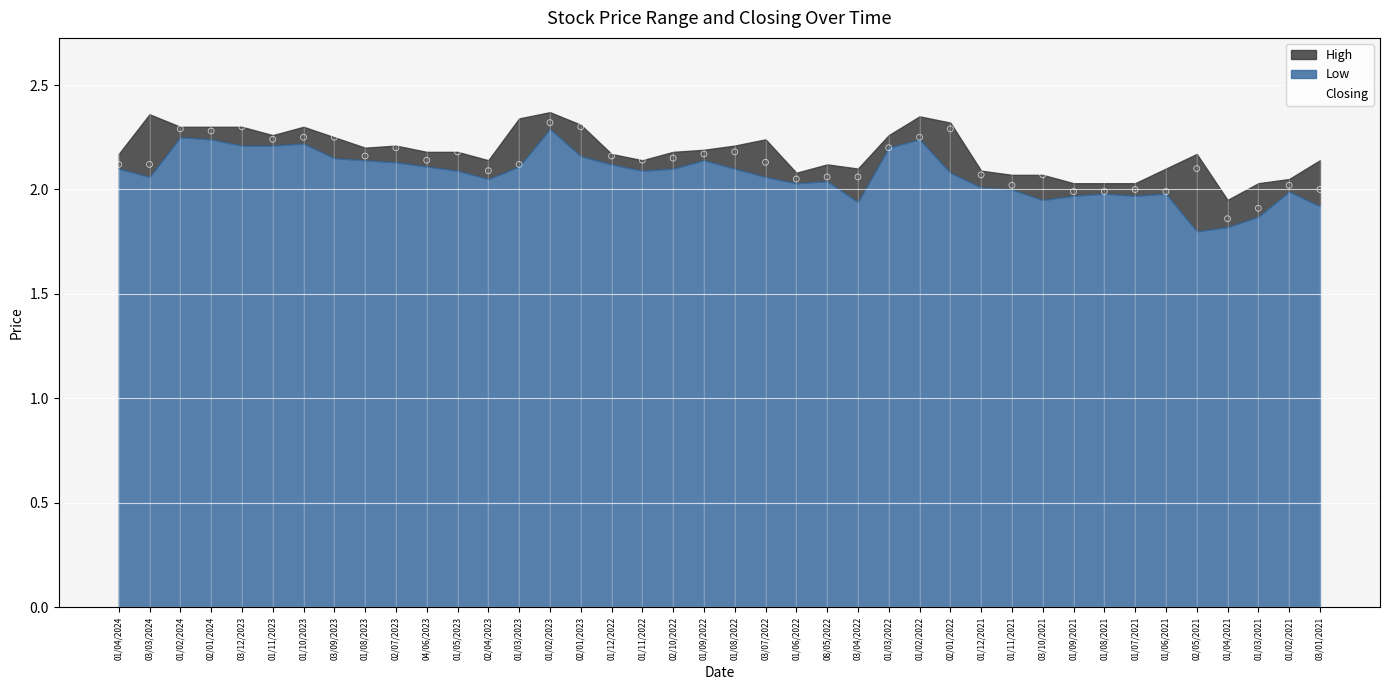

How many data points are displayed?

40